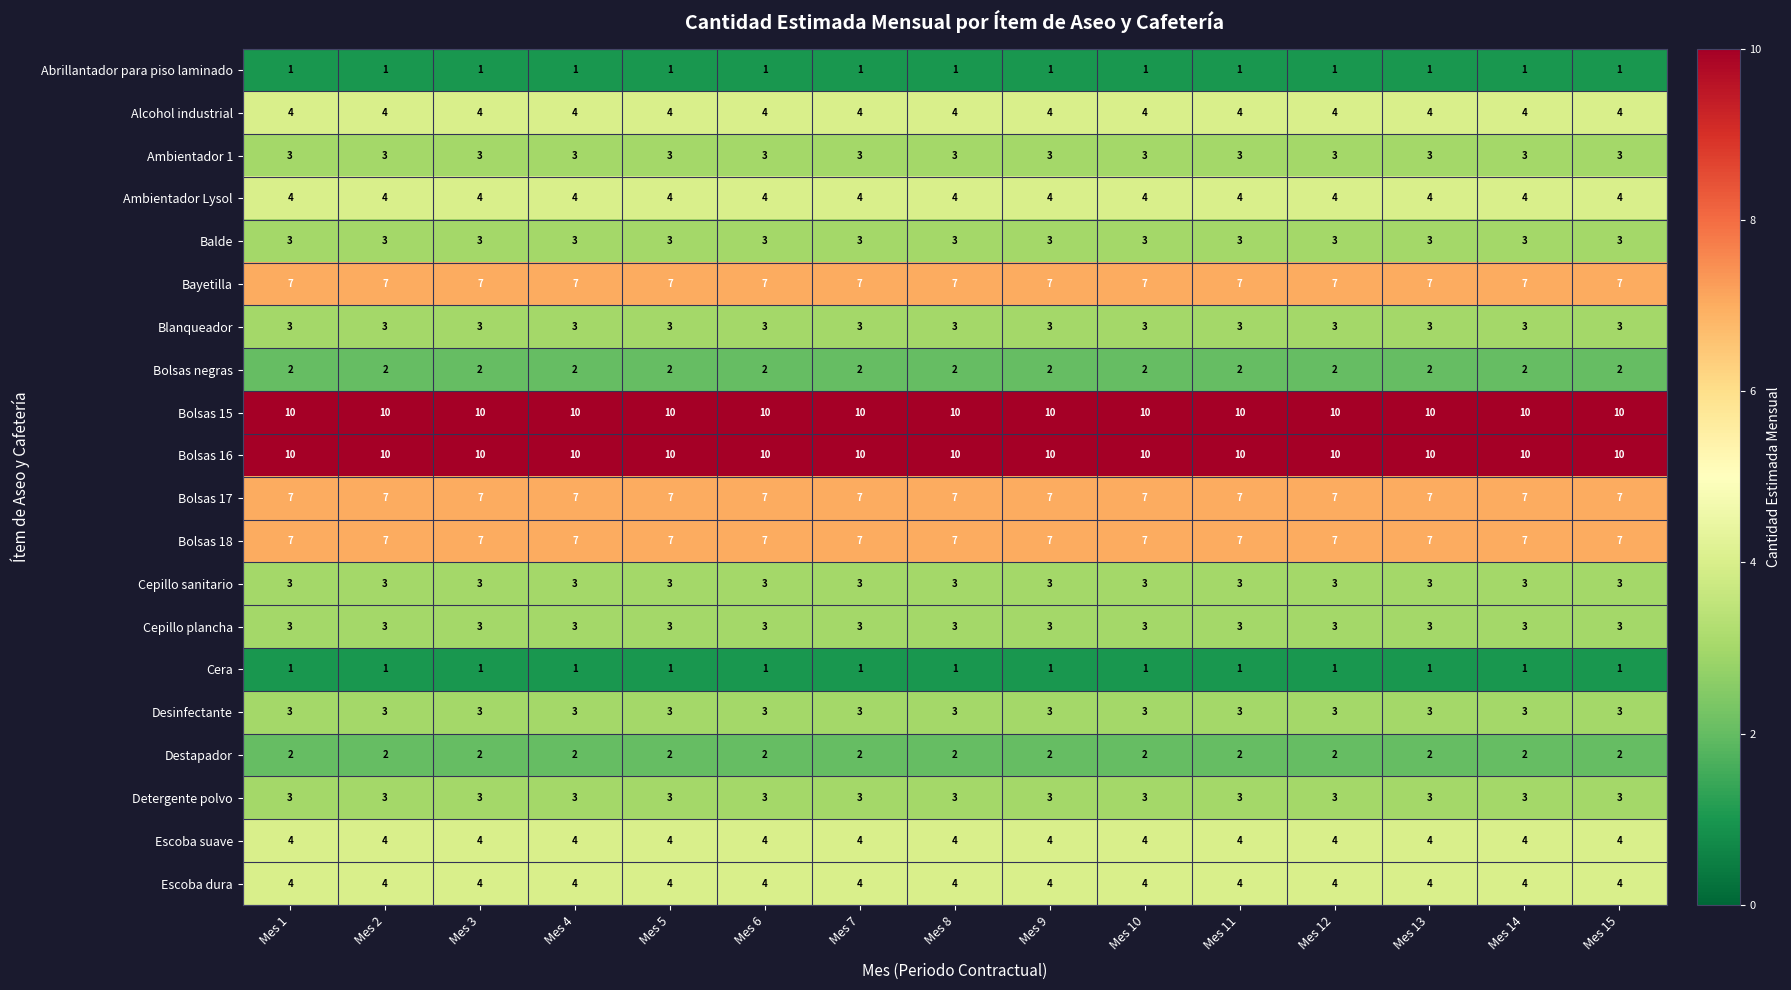

What is the sum of all Bolsas negras values?

30